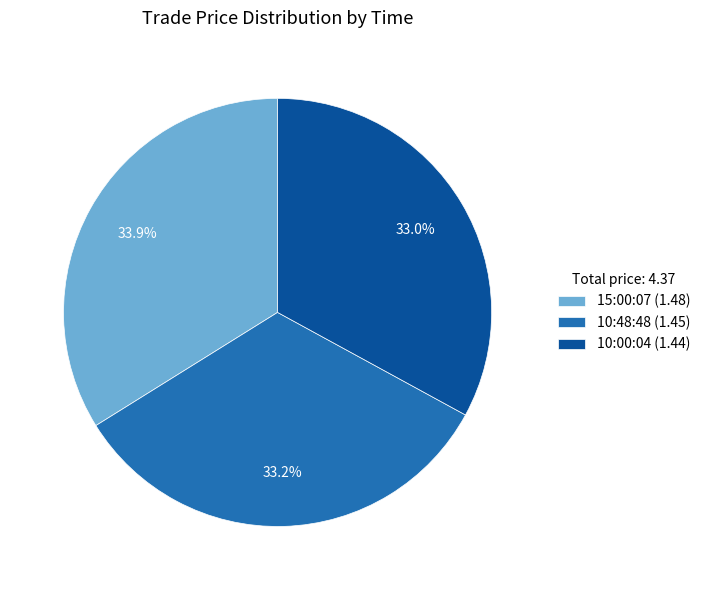

To the nearest percent, what is the combined percentage of 15:00:07 and 10:00:04?

67%